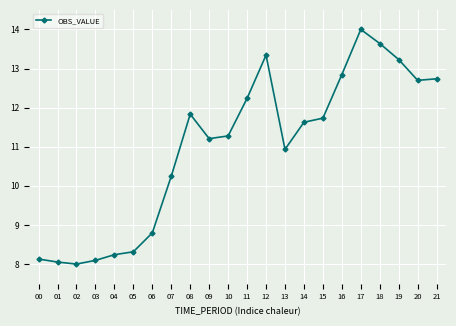

Reading right to left, what are all the values shown in this chart?

21=12.7	20=12.7	19=13.2	18=13.6	17=14.0	16=12.8	15=11.7	14=11.6	13=10.9	12=13.3	11=12.2	10=11.3	09=11.2	08=11.8	07=10.2	06=8.8	05=8.3	04=8.2	03=8.1	02=8.0	01=8.1	00=8.1